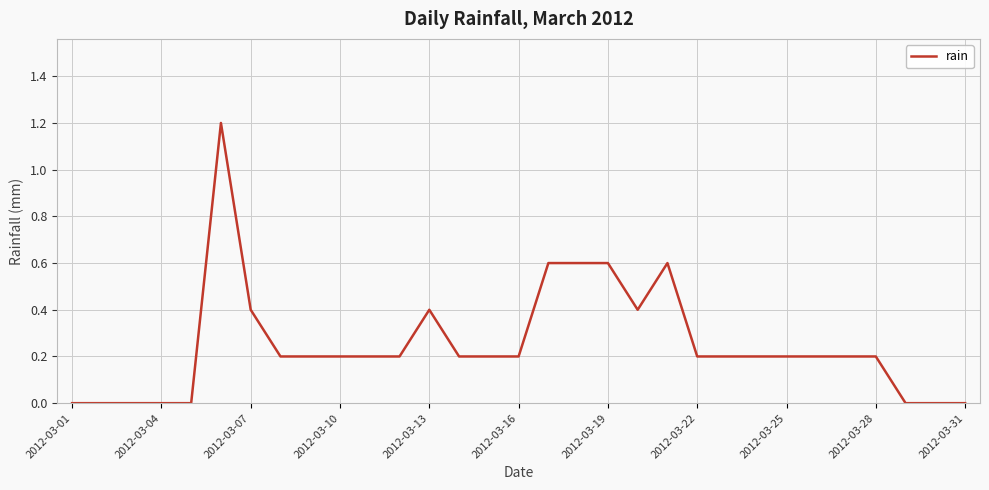

What is the difference between the maximum and second lowest values?

1.2